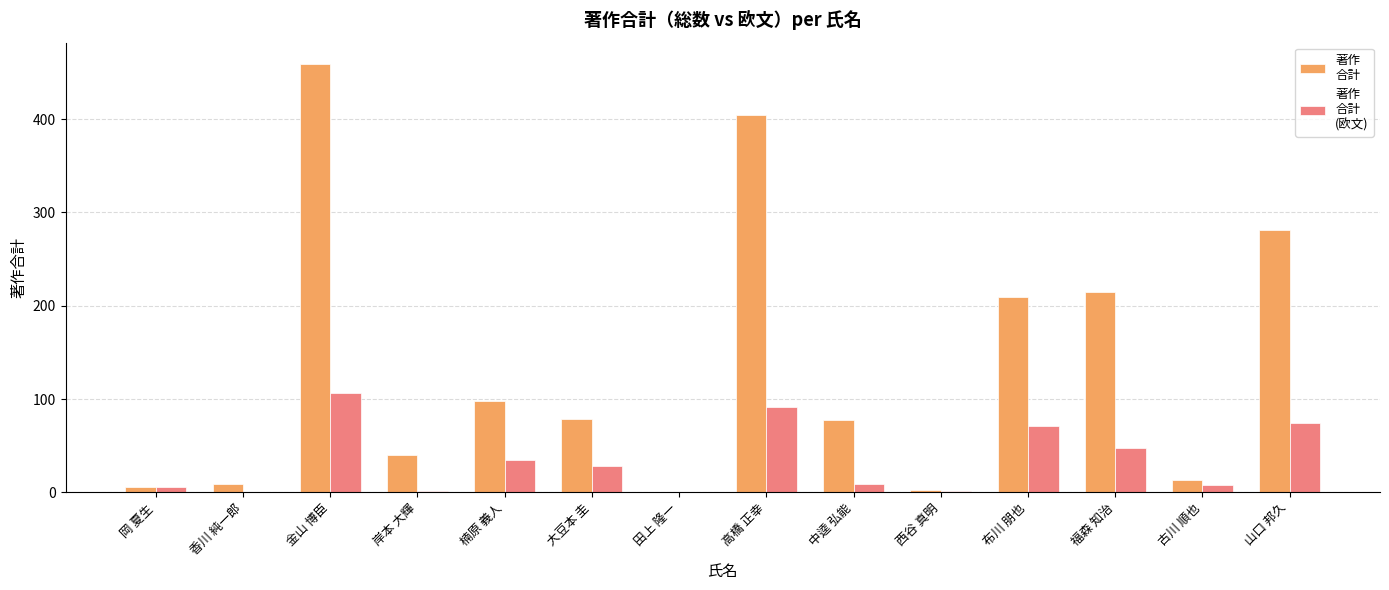

Which label corresponds to the largest value in the chart?

金山 博臣